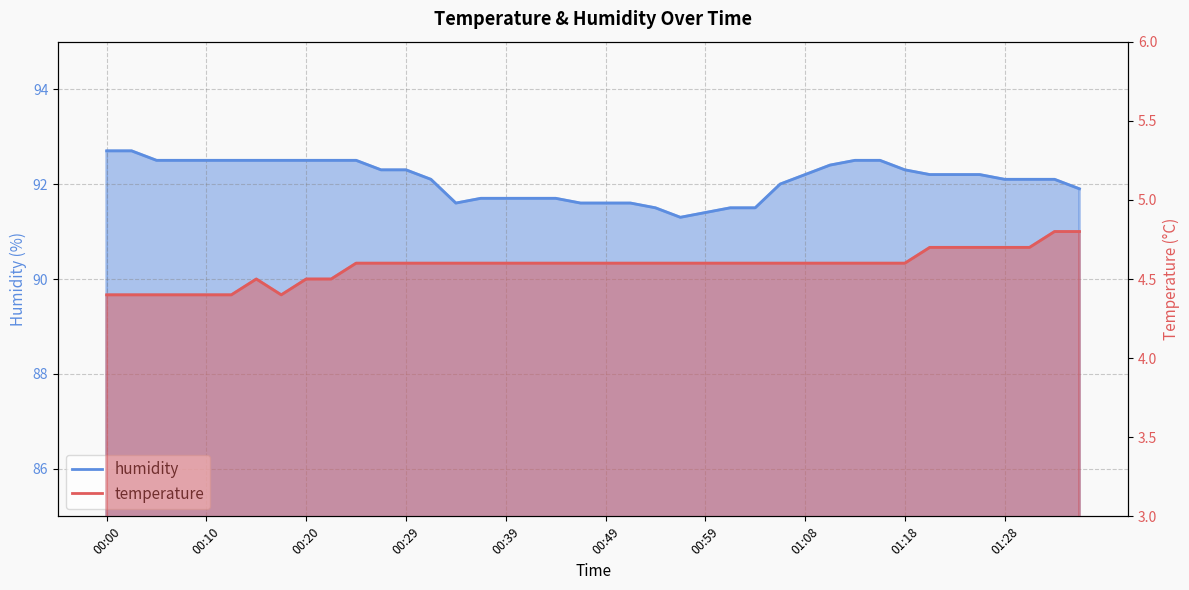

What is the sum of the humidity values at 24 and 27?

183.4